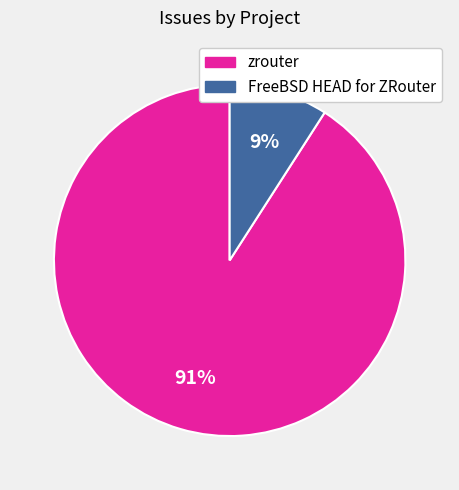

To the nearest percent, what is the average slice percentage?

50%